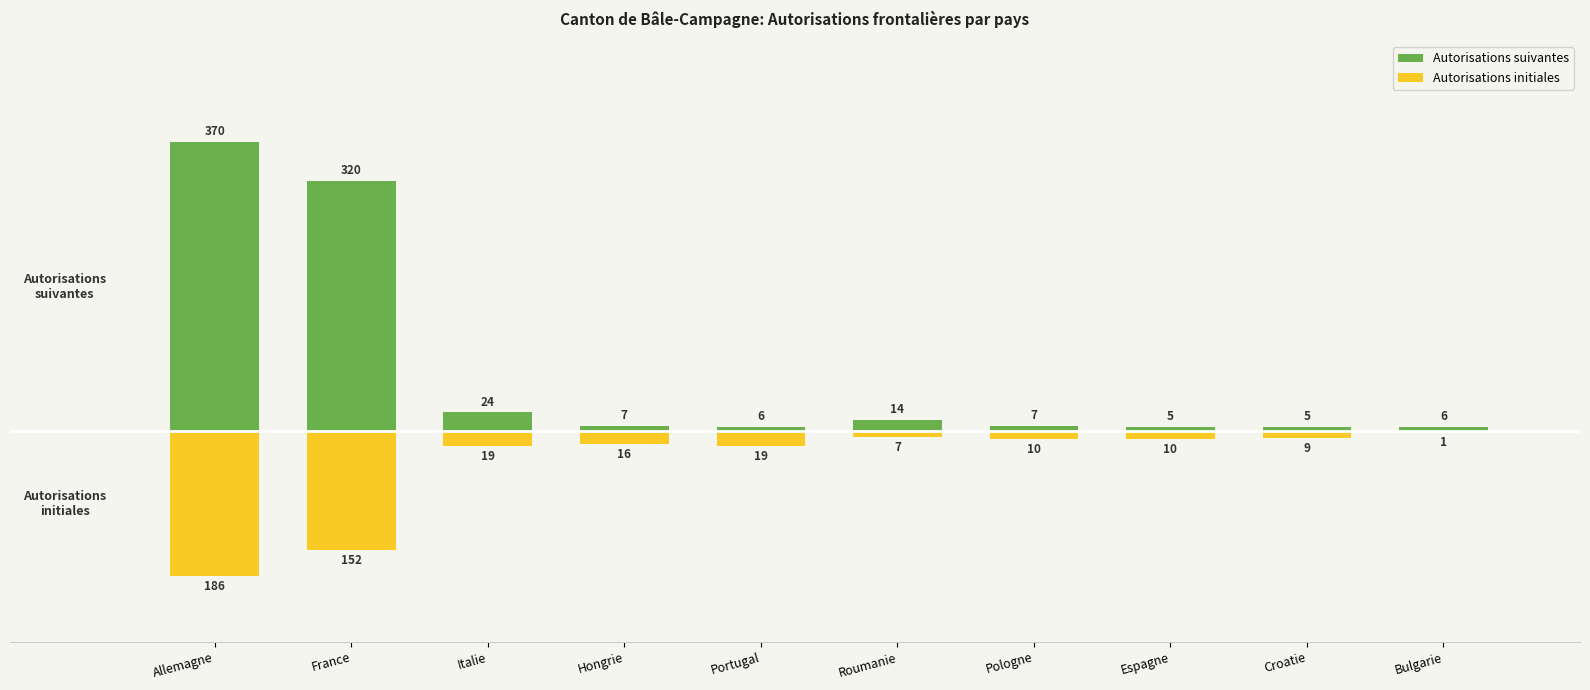

What is the value of the Autorisations initiales bar at the 3rd from the left?

-19